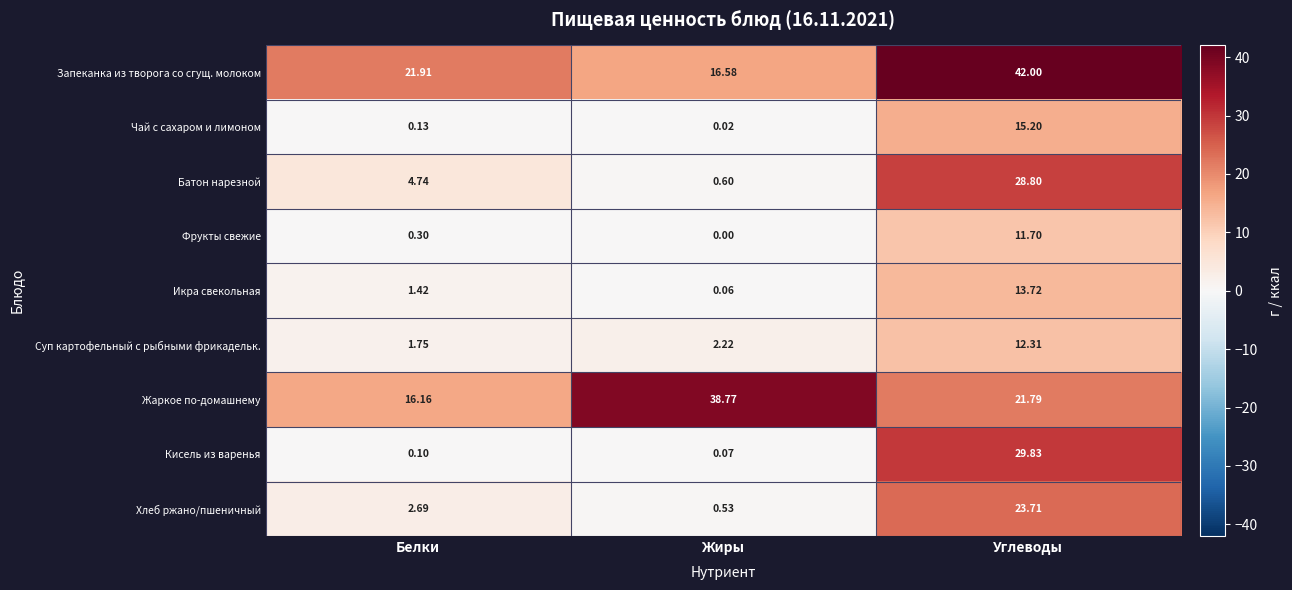

Is the value of Жаркое по-домашнему at Белки greater than the value of Суп картофельный с рыбными фрикадельк. at Белки?

Yes